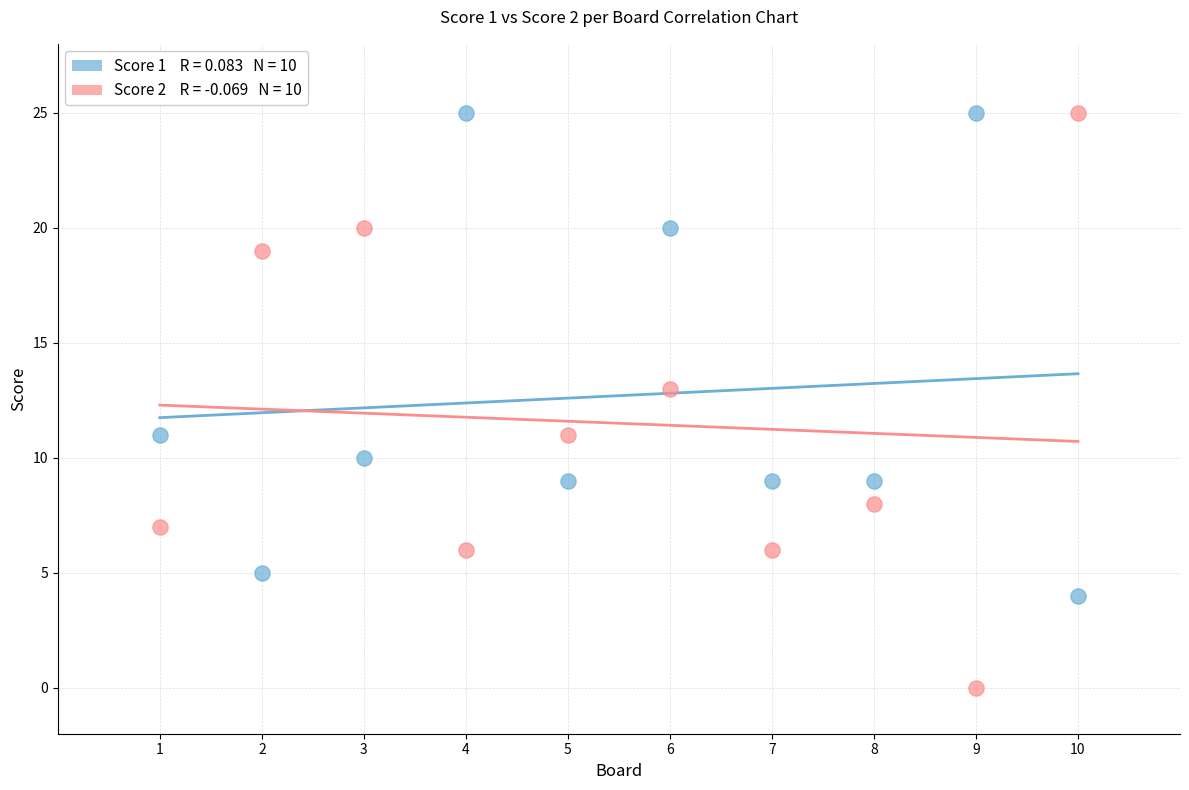

Across all data points, what is the range of X values (max minus min)?

9